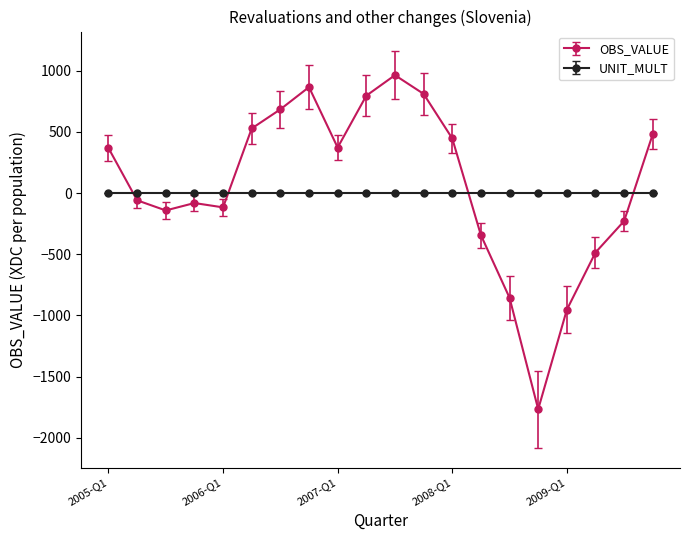

What is the maximum value shown in the chart?

963.2